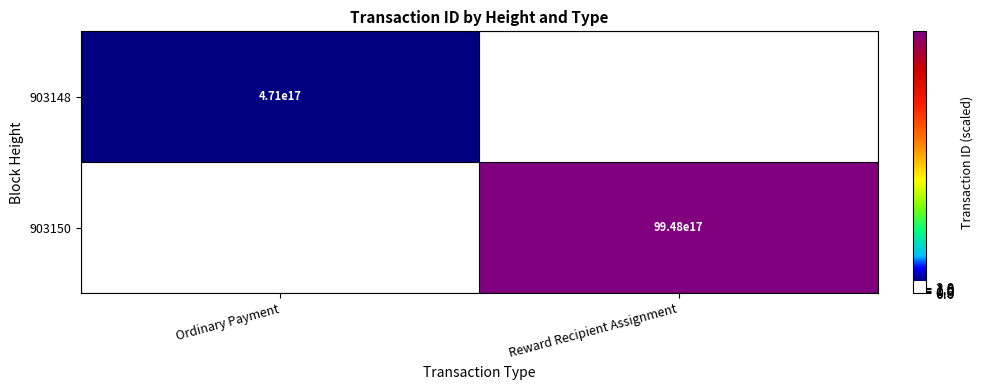

Which category has the highest value across all series?

Reward Recipient Assignment